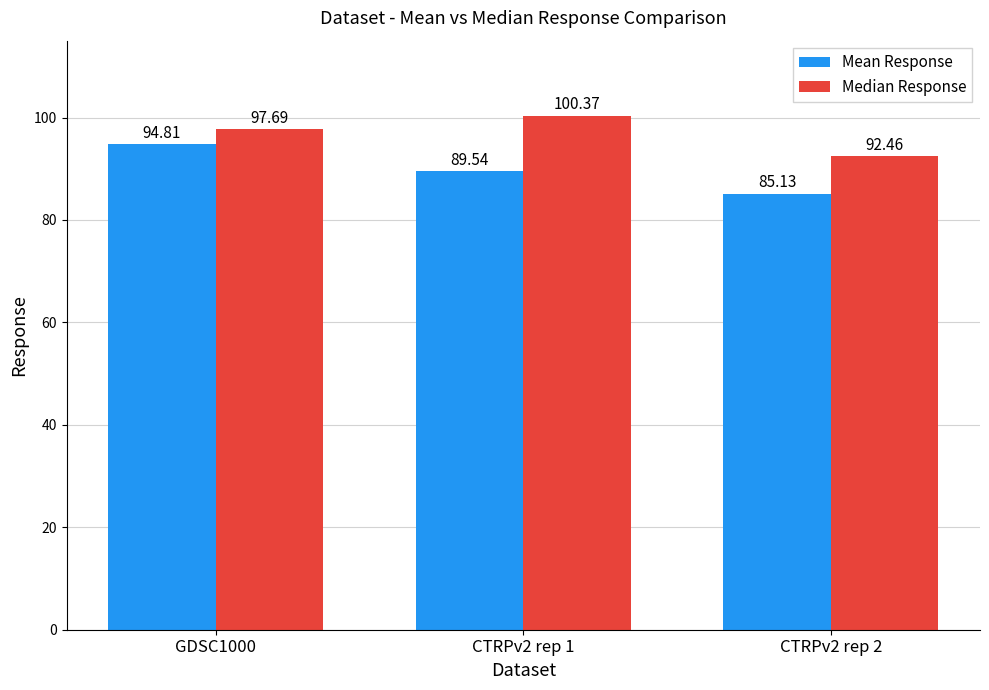

Reading right to left, transcribe all the data shown in this chart.

Mean Response: 85.1	89.5	94.8
Median Response: 92.5	100.4	97.7